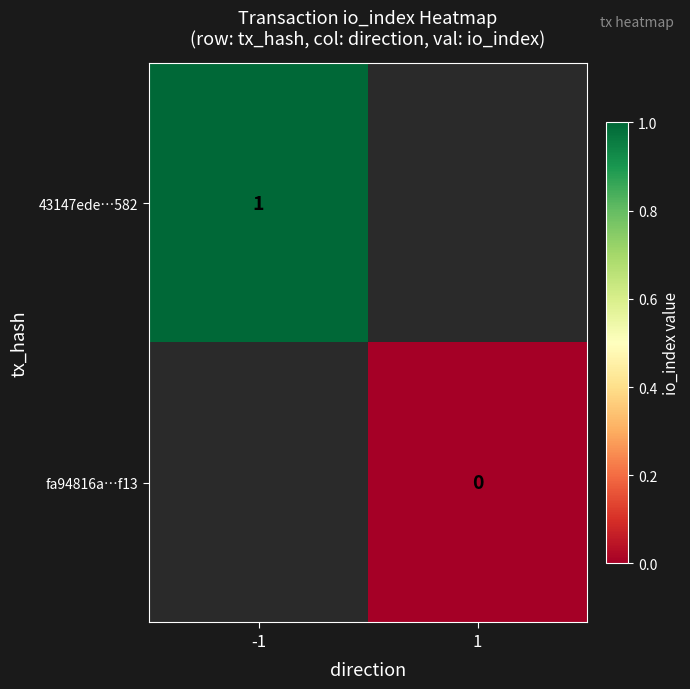

The value of fa94816a…f13 at 1 is 0.0. True or false?

True